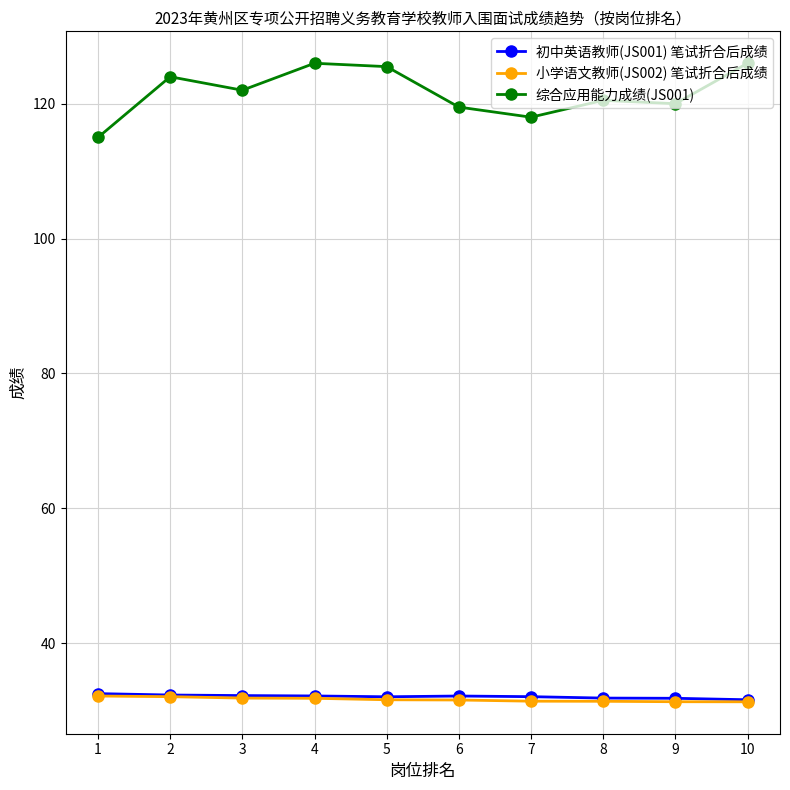

Which series has the largest range (max minus min)?

综合应用能力成绩(JS001)